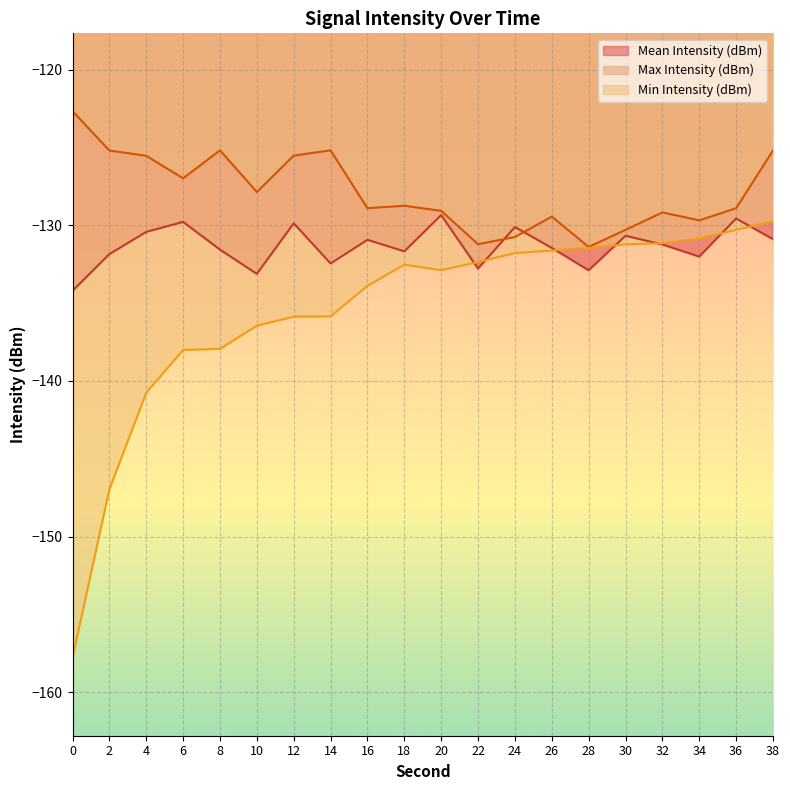

Between 36 and 26, which is larger?

36